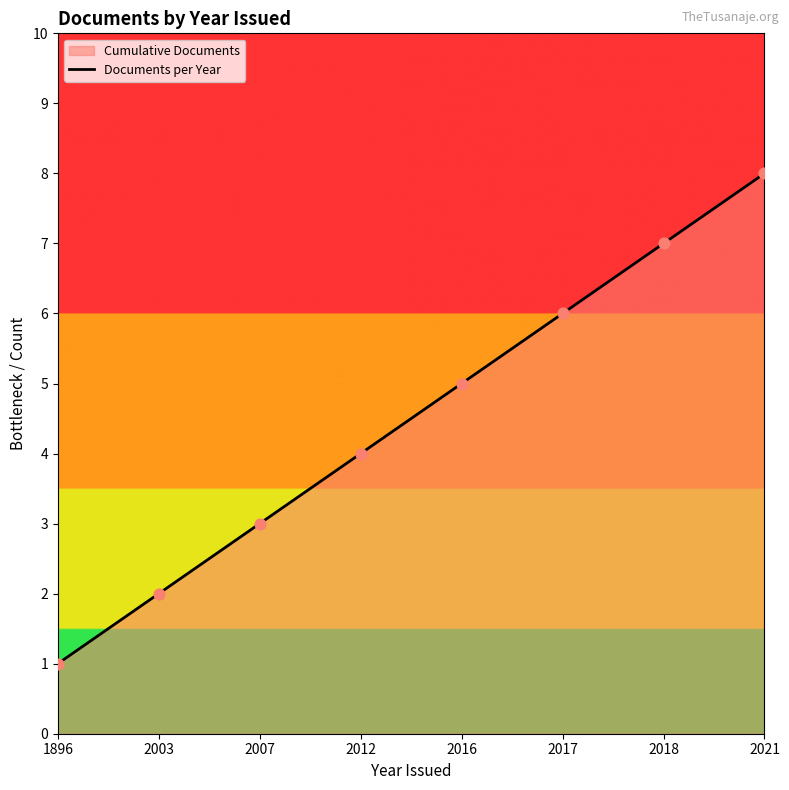

Which has a higher value, 2018 or 2007?

2018